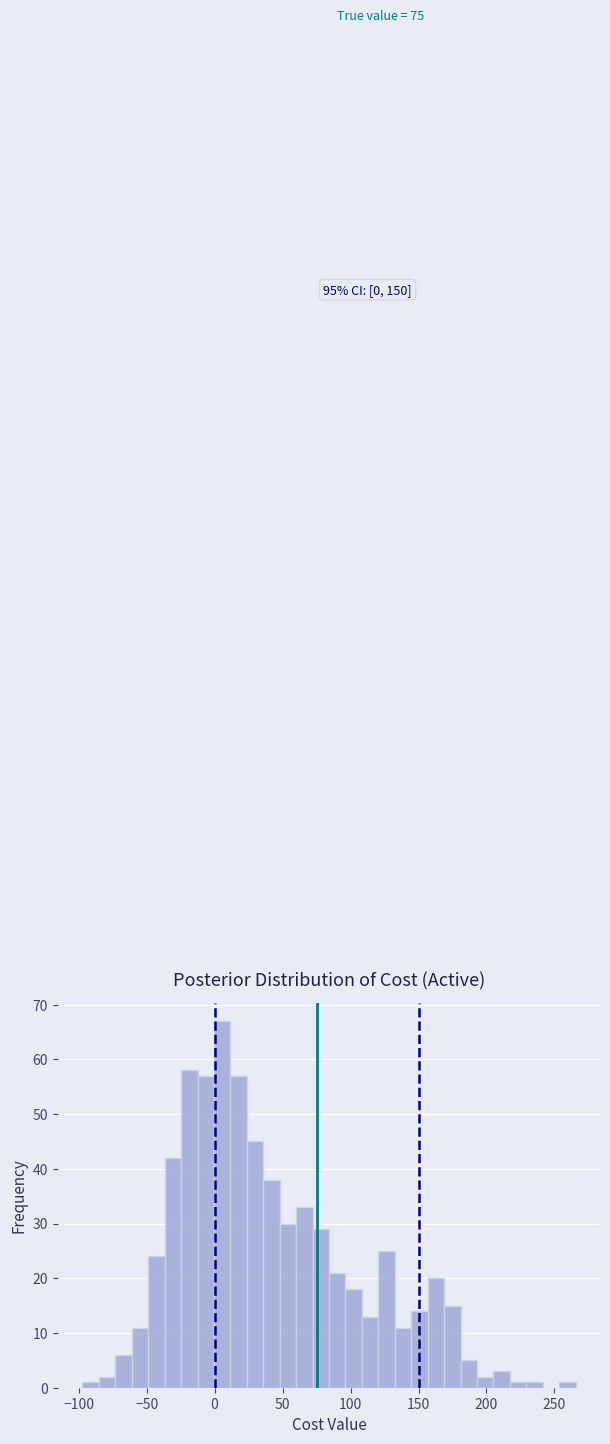

Read against the x-axis, roughly where is the centre of the tallest bar?

5